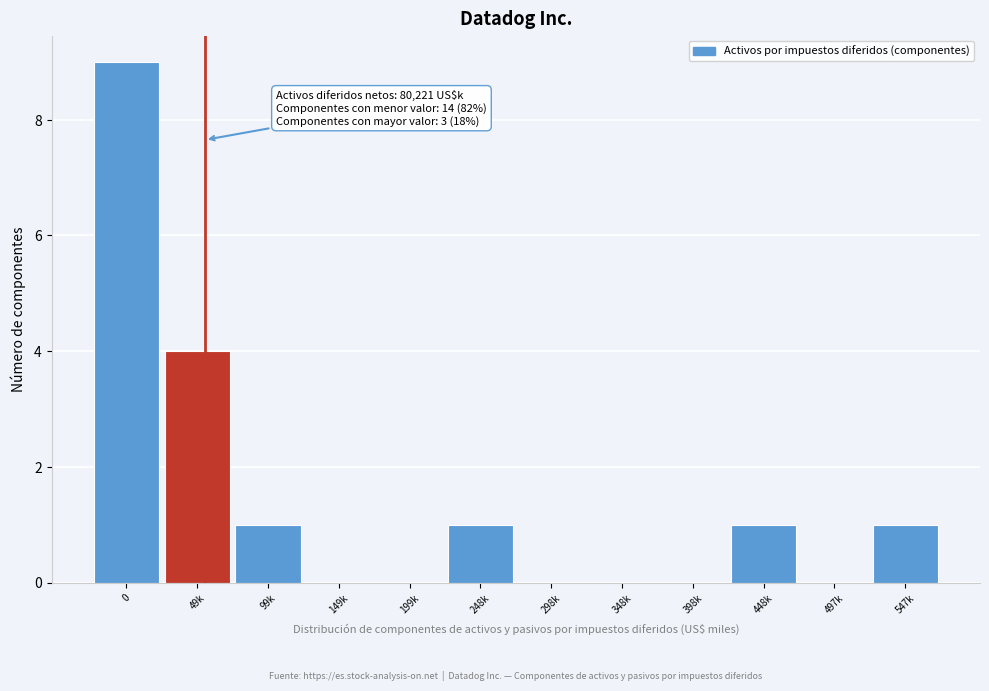

Reading right to left, transcribe all the data shown in this chart.

547k=1	497k=0	448k=1	398k=0	348k=0	298k=0	248k=1	199k=0	149k=0	99k=1	49k=4	0=9